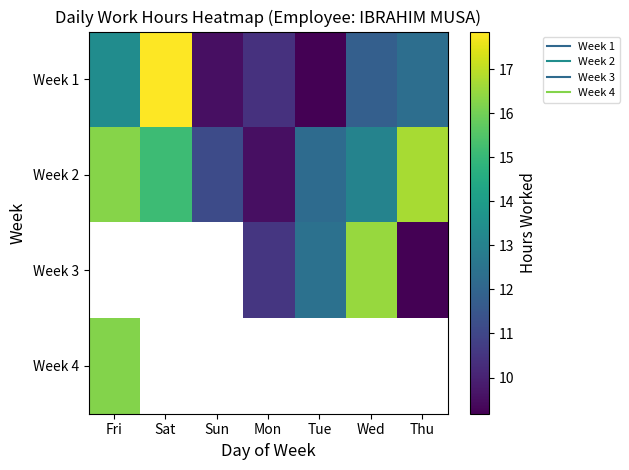

Is it true that Week 3 equals 9.2 at Thu?

True